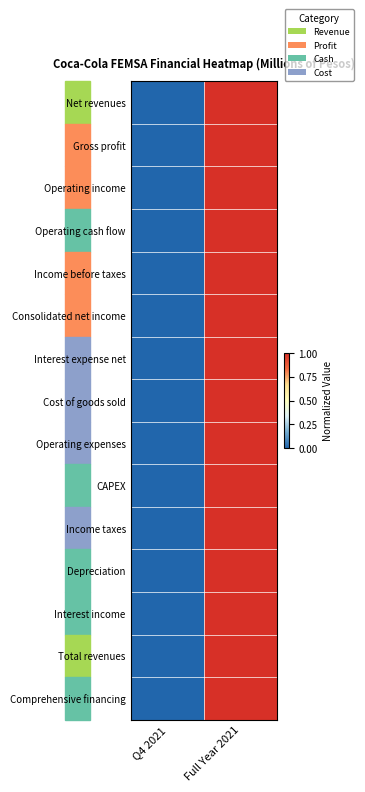

Which has a higher value, Q4 2021 or Full Year 2021?

Full Year 2021